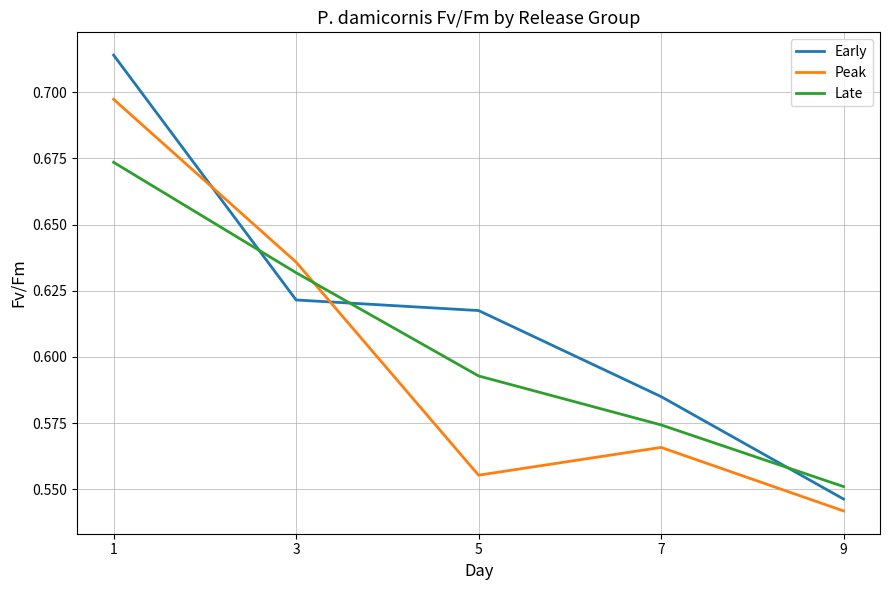

What is the difference between the maximum and second lowest values in the Peak series?

0.1